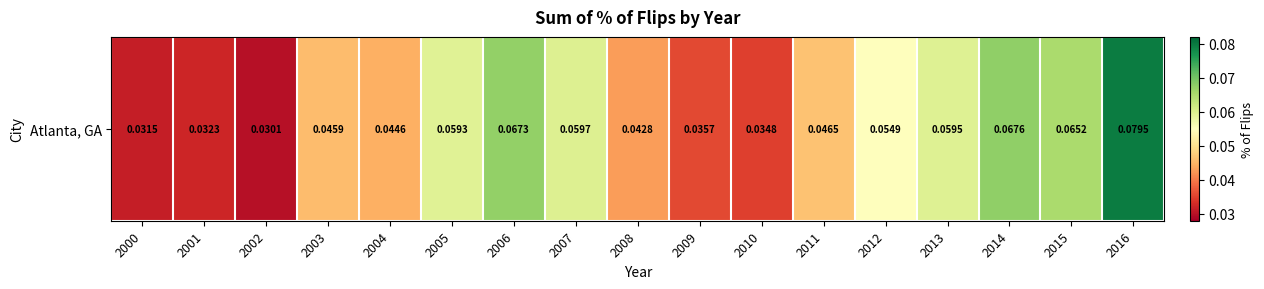

How many values are between 0 and 1?

17